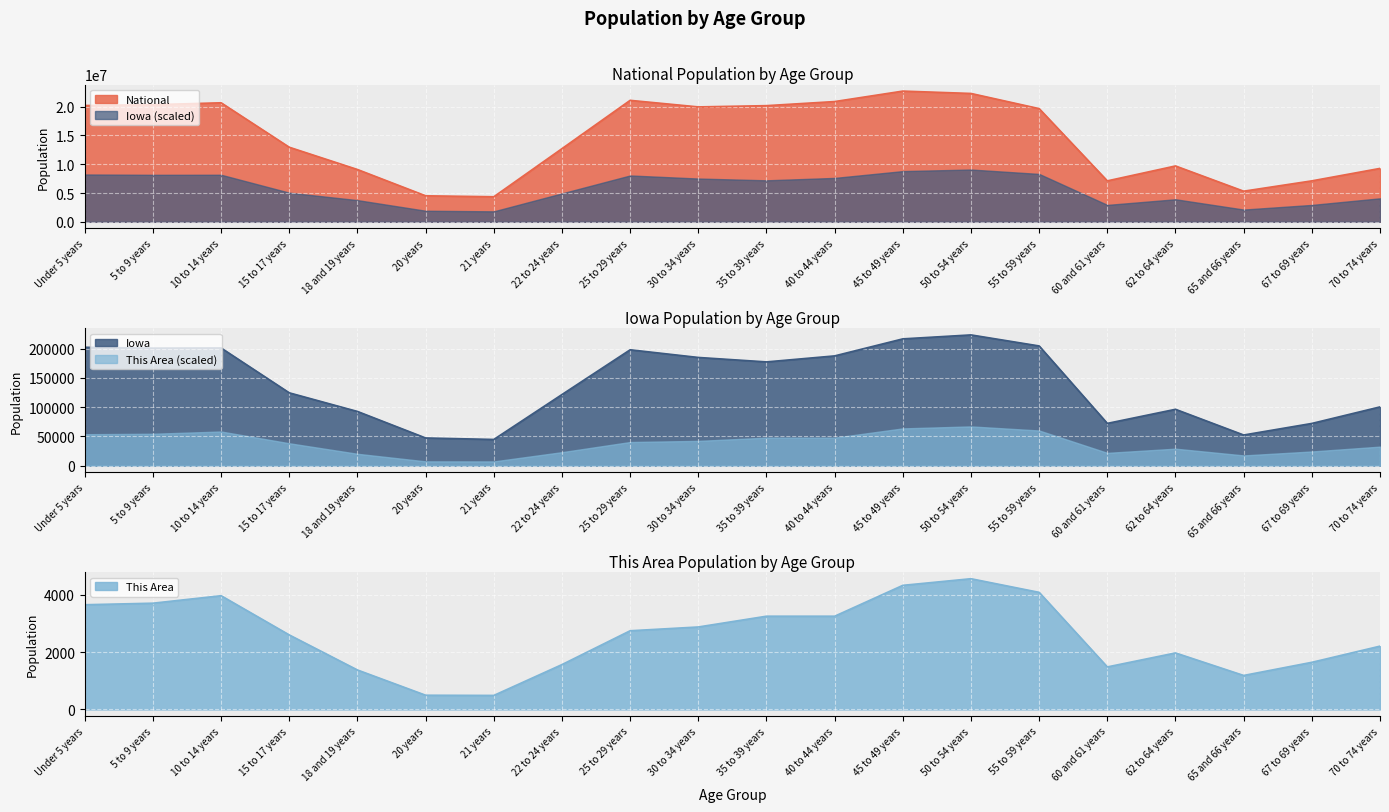

Where is the first local minimum for National?

21 years